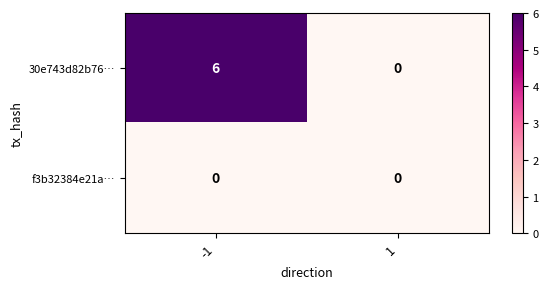

What is the difference between the highest and lowest values at -1?

6